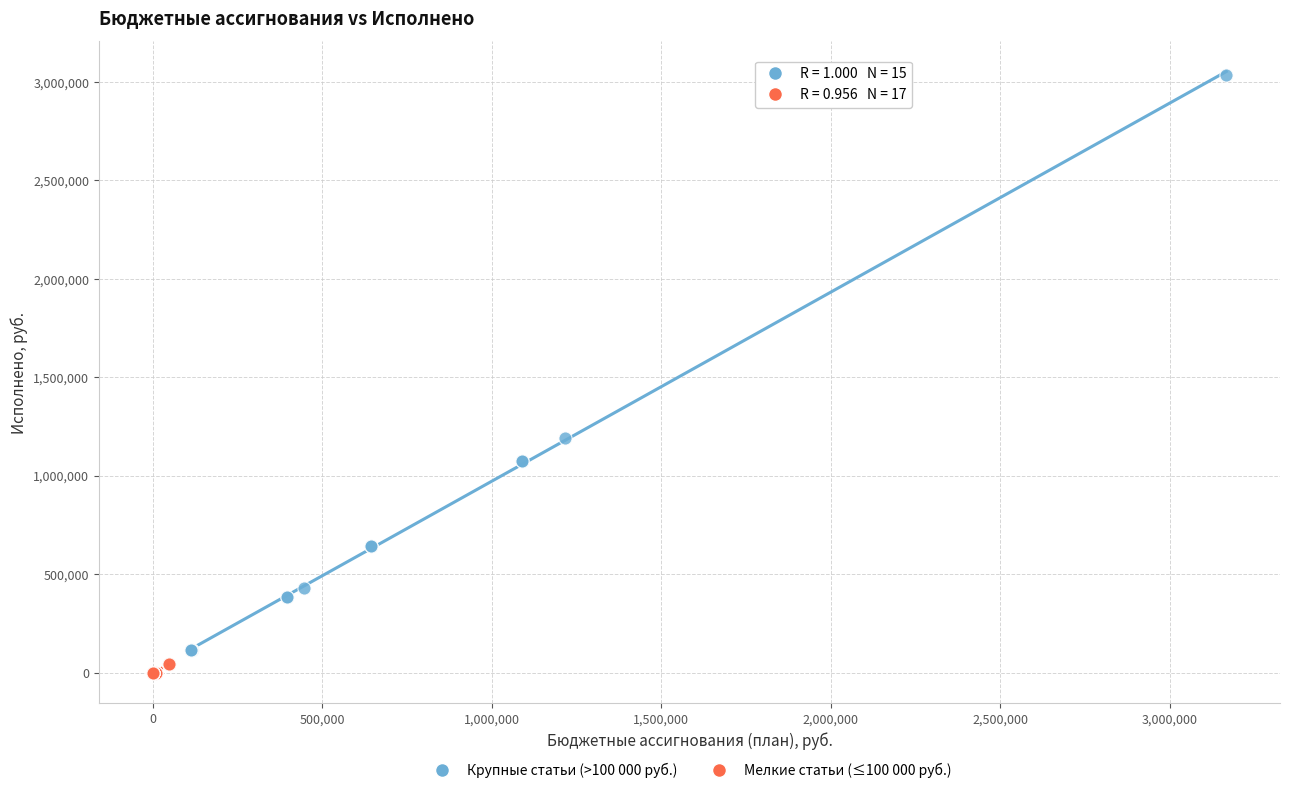

Which series contains the lowest Y value?

Мелкие статьи (≤100 000 руб.)